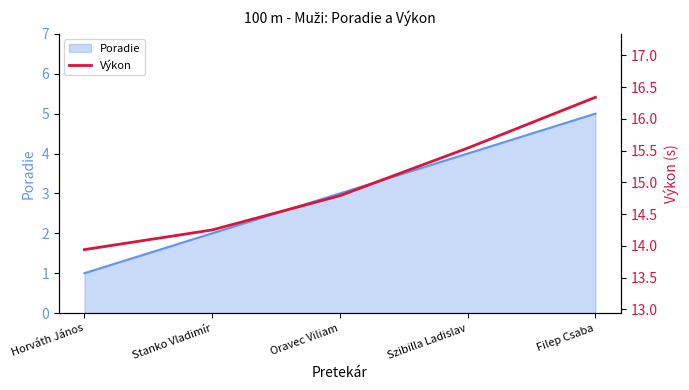

Reading left to right, what are all the values shown in this chart?

13.9	14.2	14.8	15.5	16.3